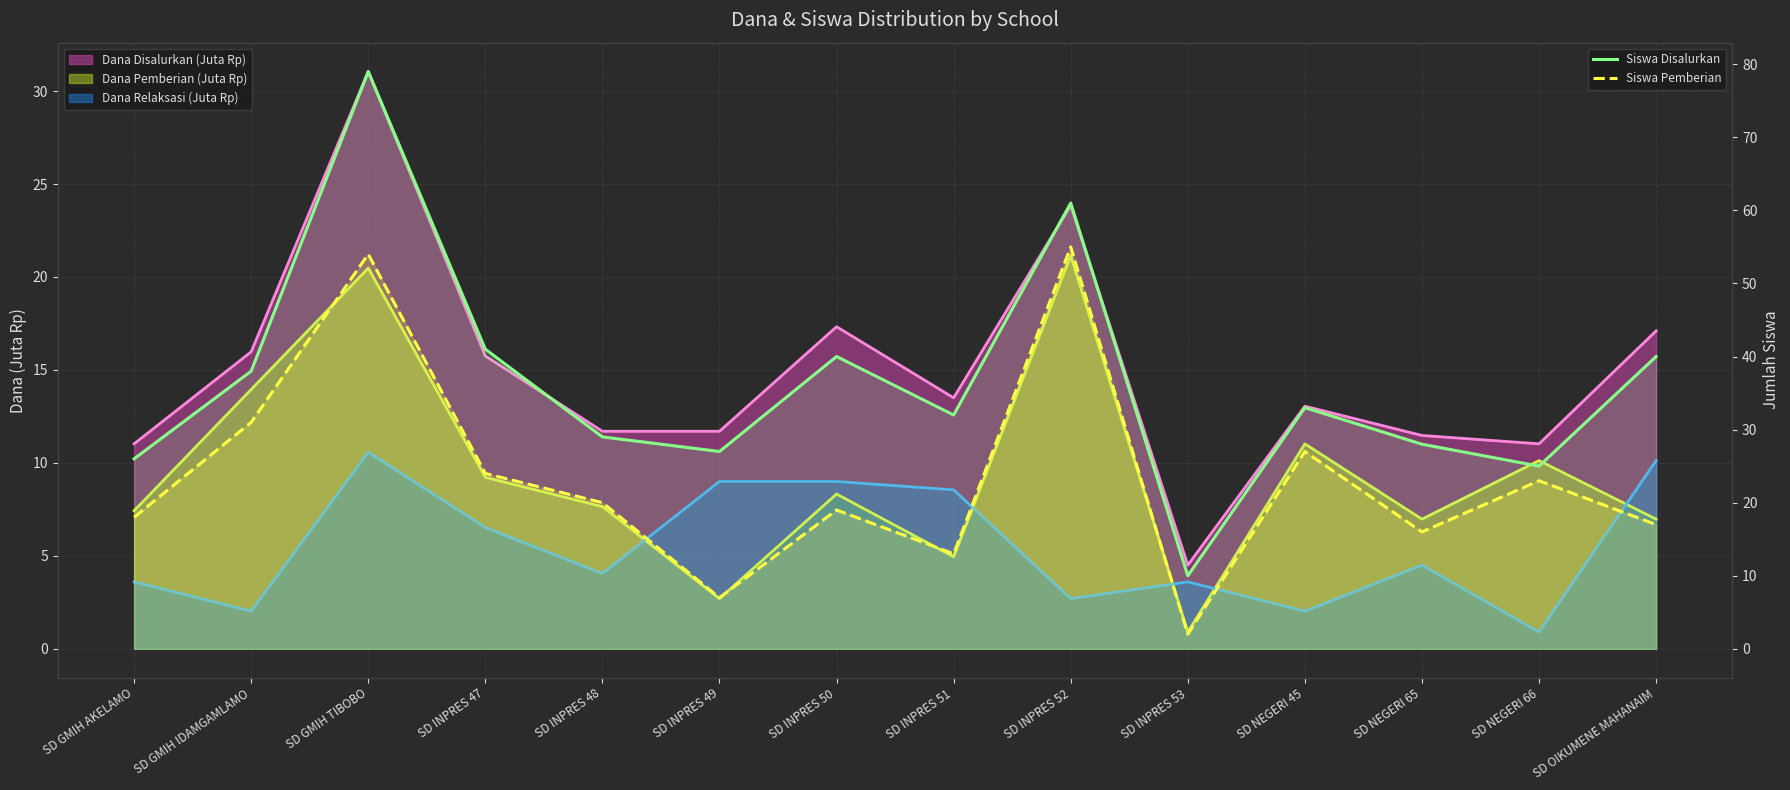

Where is the first local maximum for Siswa Pemberian?

SD GMIH TIBOBO